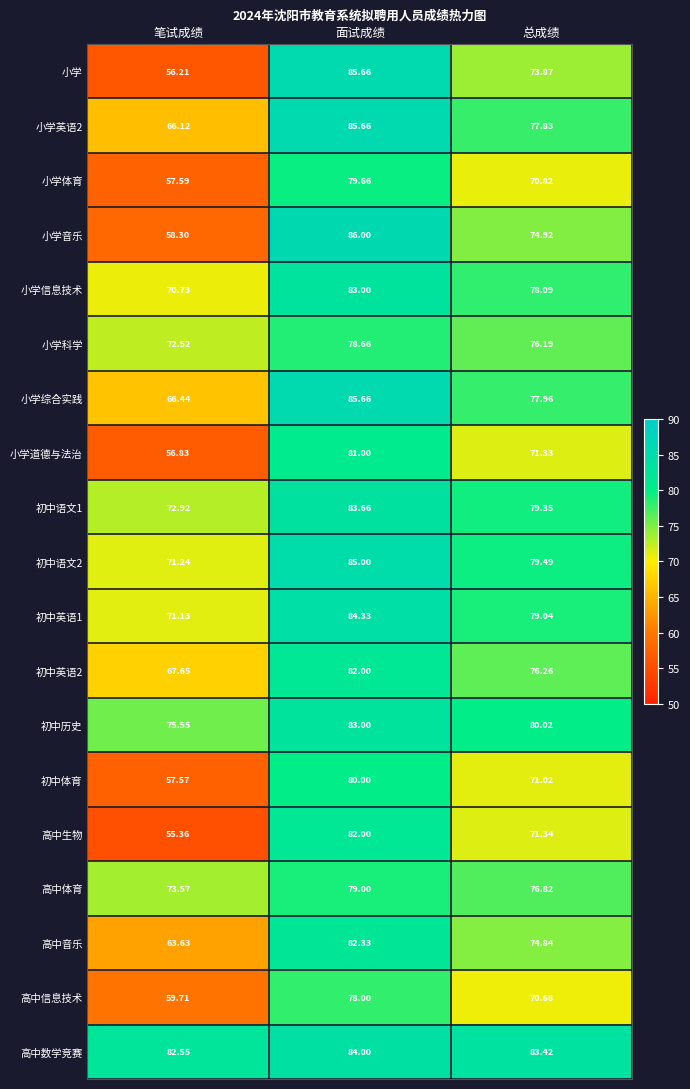

List the labels in order of 小学道德与法治 value, smallest first.

笔试成绩, 总成绩, 面试成绩